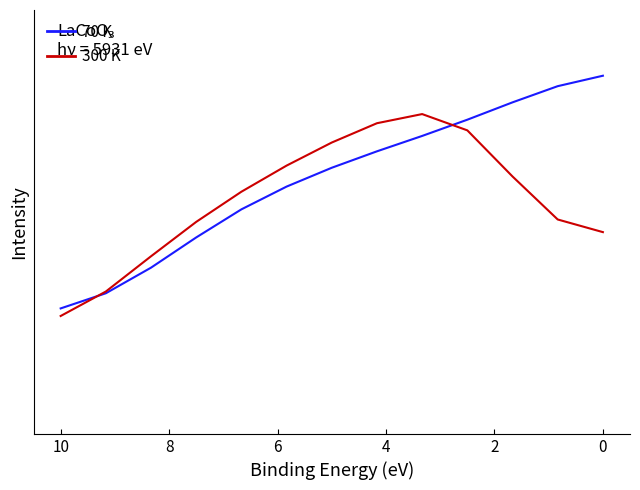

What is the label of the 4th point from the left?

4